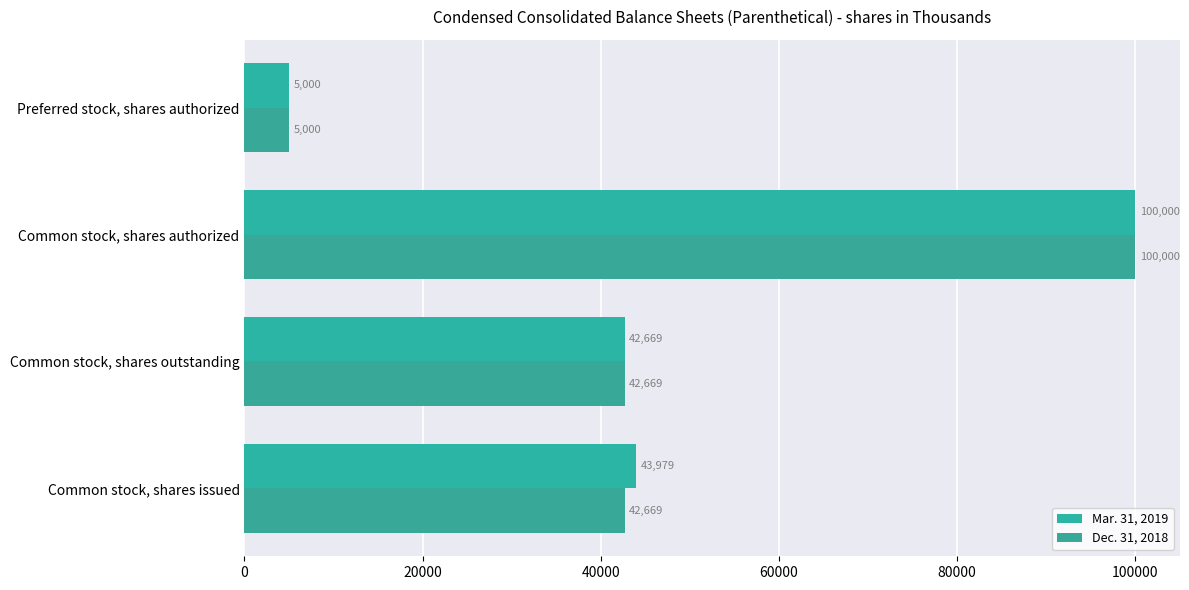

What is the average value of the Mar. 31, 2019 series?

47912